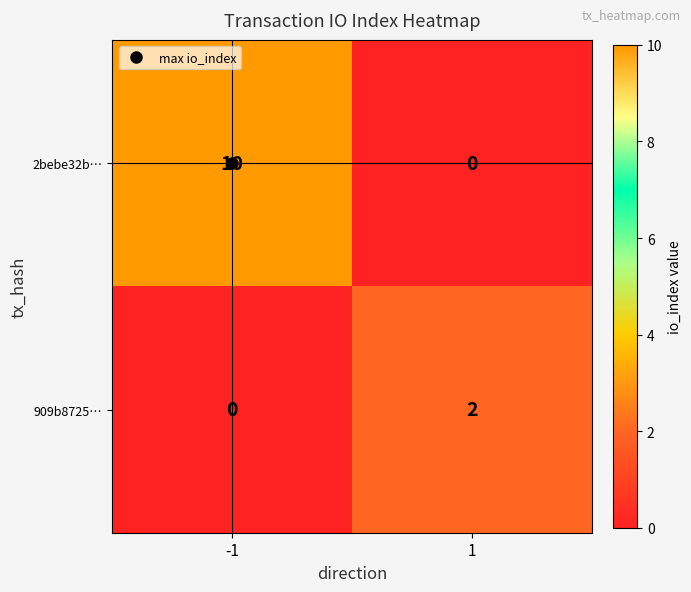

What is the greatest value displayed?

10